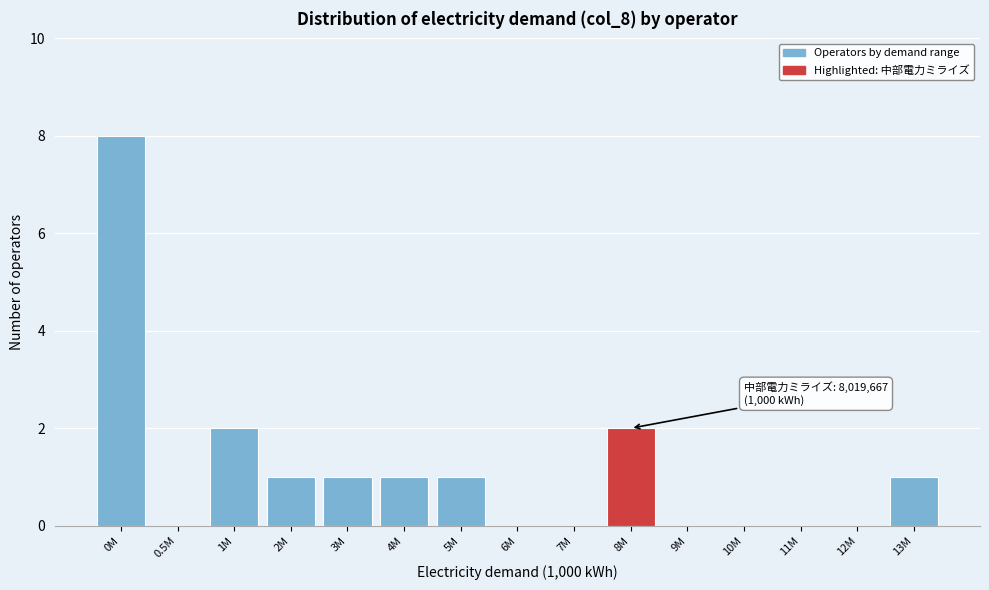

Reading right to left, extract all data points from this chart.

13M=1	12M=0	11M=0	10M=0	9M=0	8M=2	7M=0	6M=0	5M=1	4M=1	3M=1	2M=1	1M=2	0.5M=0	0M=8